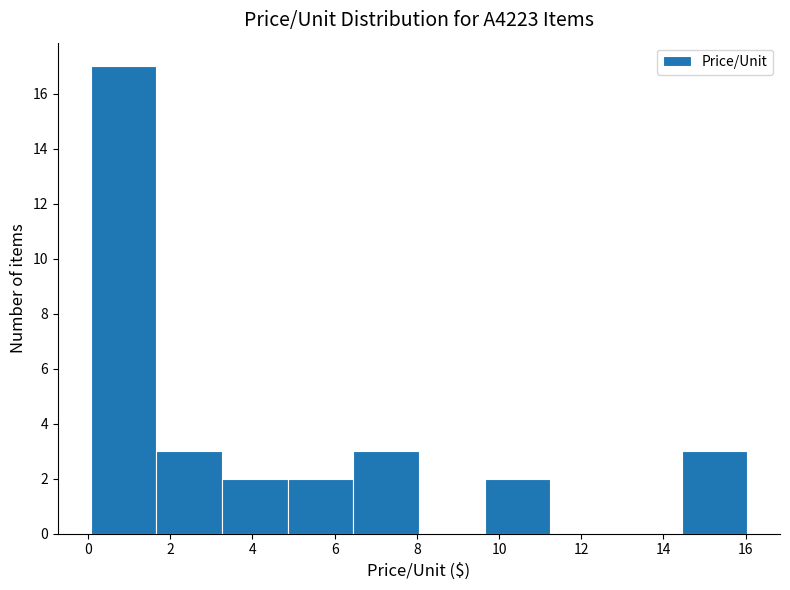

Reading left to right, list every bar in this chart as the range it spans on the x-axis followed by its height. Neither the bar edges nor the heights are printed on the chart, so give them approximately, as read against the axes.

0.0 to 1.6: 17
1.6 to 3.2: 3
3.2 to 4.8: 2
4.8 to 6.4: 2
6.4 to 8.0: 3
8.0 to 9.6: 0
9.6 to 11.2: 2
11.2 to 12.8: 0
12.8 to 14.4: 0
14.4 to 16.0: 3